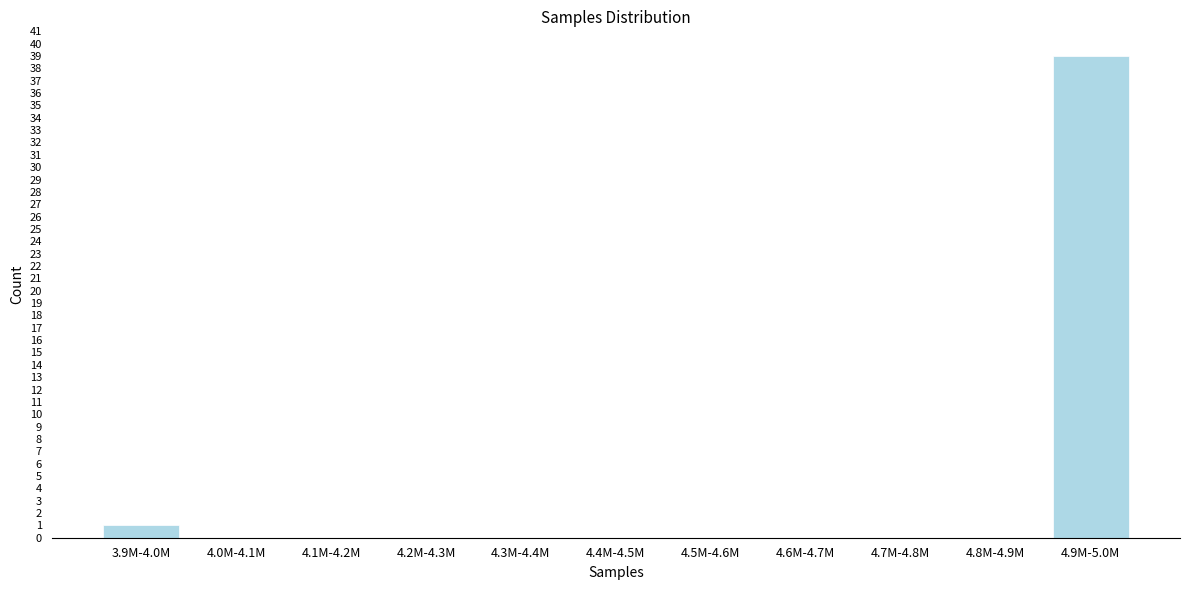

Reading right to left, transcribe all the data shown in this chart.

4.9M-5.0M=39	4.8M-4.9M=0	4.7M-4.8M=0	4.6M-4.7M=0	4.5M-4.6M=0	4.4M-4.5M=0	4.3M-4.4M=0	4.2M-4.3M=0	4.1M-4.2M=0	4.0M-4.1M=0	3.9M-4.0M=1